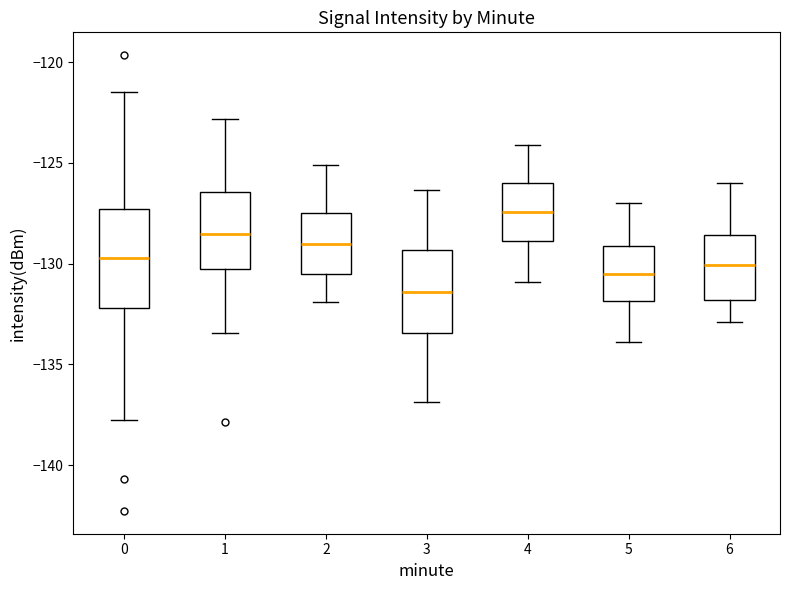

Reading left to right, transcribe this box plot: for each box, give where its median line is, the range the box spans, and where its two whiskers end, as read against the y-axis. The values are not printed on the chart, so give them approximately, as read against the axis.

0: median -129.5, box -132.0 to -127.5, whiskers -138.0 to -121.5
1: median -128.5, box -130.5 to -126.5, whiskers -133.5 to -123.0
2: median -129.0, box -130.5 to -127.5, whiskers -132.0 to -125.0
3: median -131.5, box -133.5 to -129.5, whiskers -137.0 to -126.5
4: median -127.5, box -129.0 to -126.0, whiskers -131.0 to -124.0
5: median -130.5, box -132.0 to -129.0, whiskers -134.0 to -127.0
6: median -130.0, box -132.0 to -128.5, whiskers -133.0 to -126.0